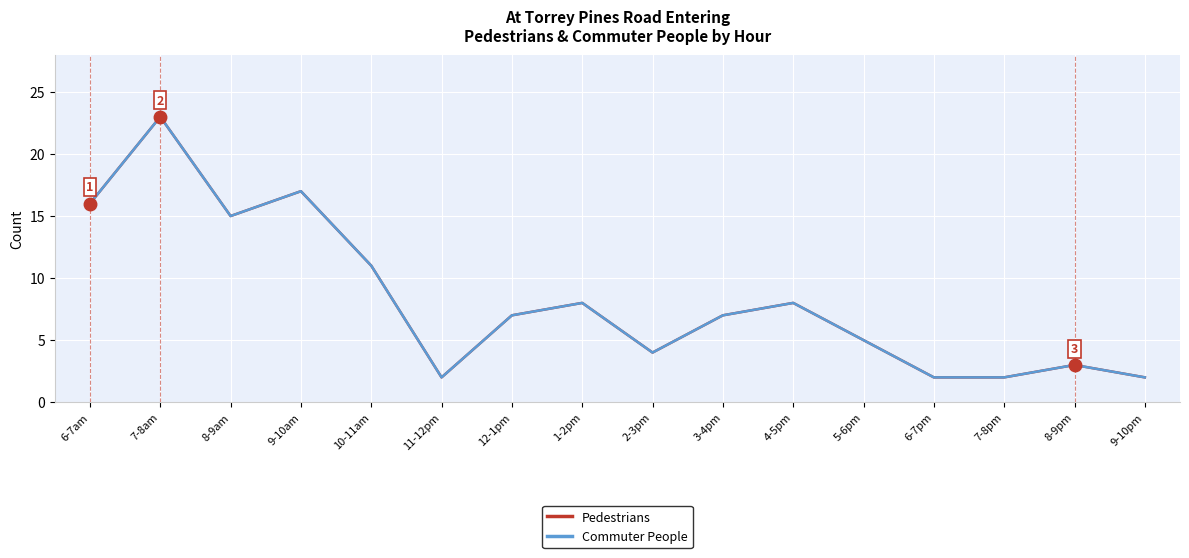

Does the chart have visible grid lines?

Yes